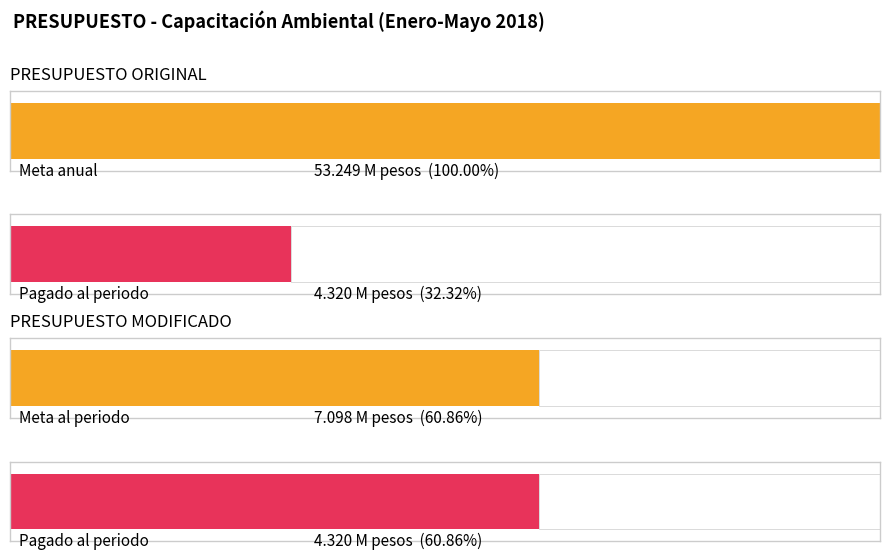

What position from the left is PRESUPUESTO MODIFICADO?

2